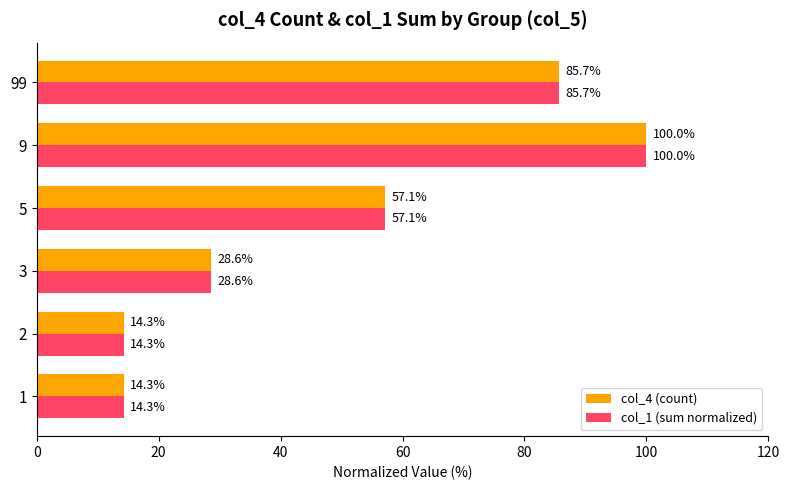

The value of col_1 (sum normalized) at 1 is 14.3. True or false?

True